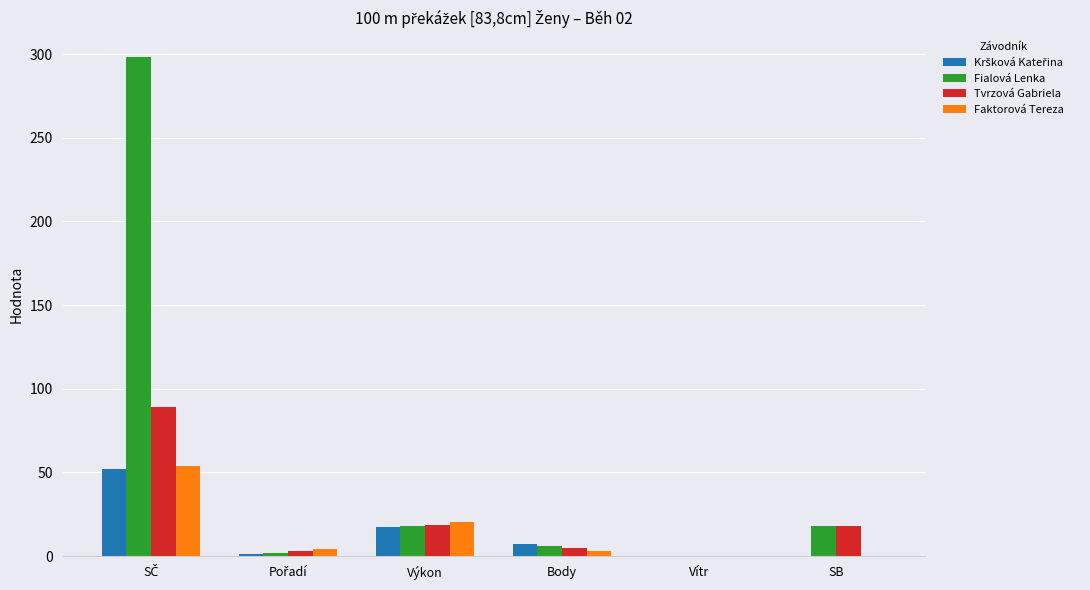

What is the sum of all Fialová Lenka values?

341.7